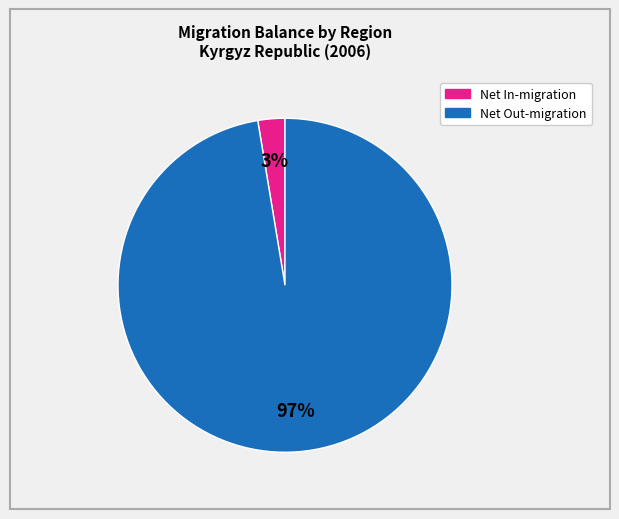

Is there any slice that represents more than half of the pie?

Yes